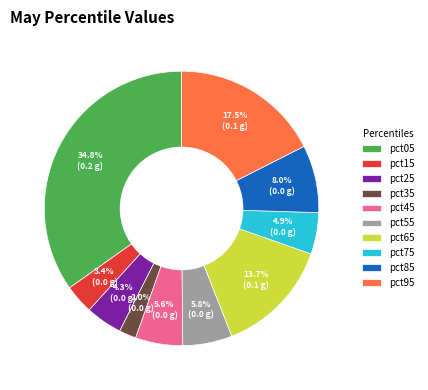

Is there any slice that represents more than half of the pie?

No